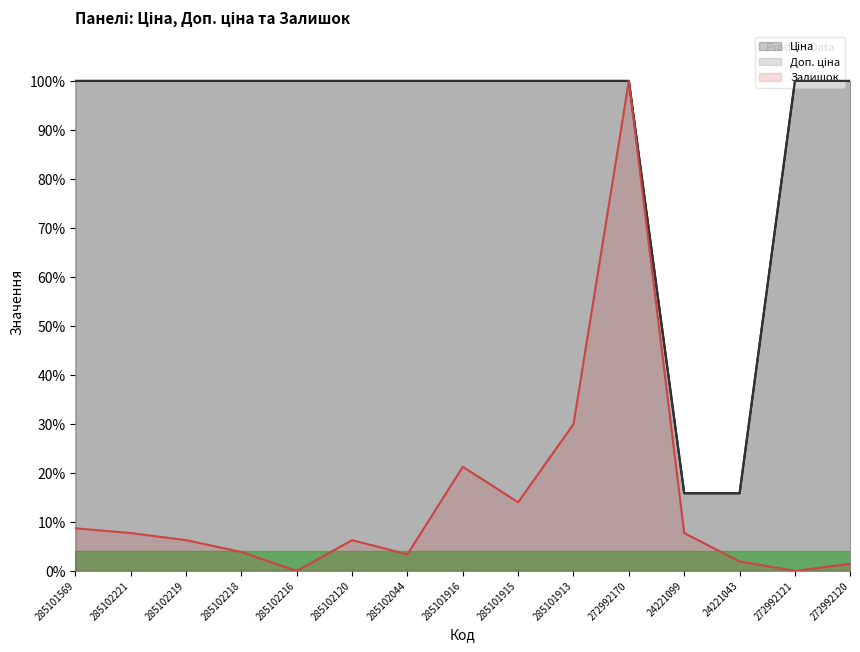

What is the difference between the Доп. ціна values at 24221099 and 285102120?

84.1